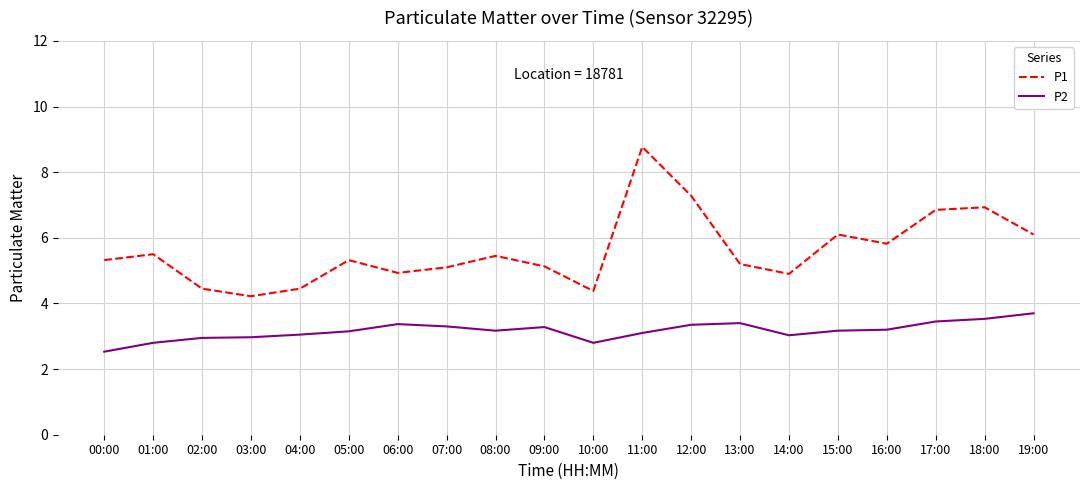

Where is the first local maximum for P1?

01:00